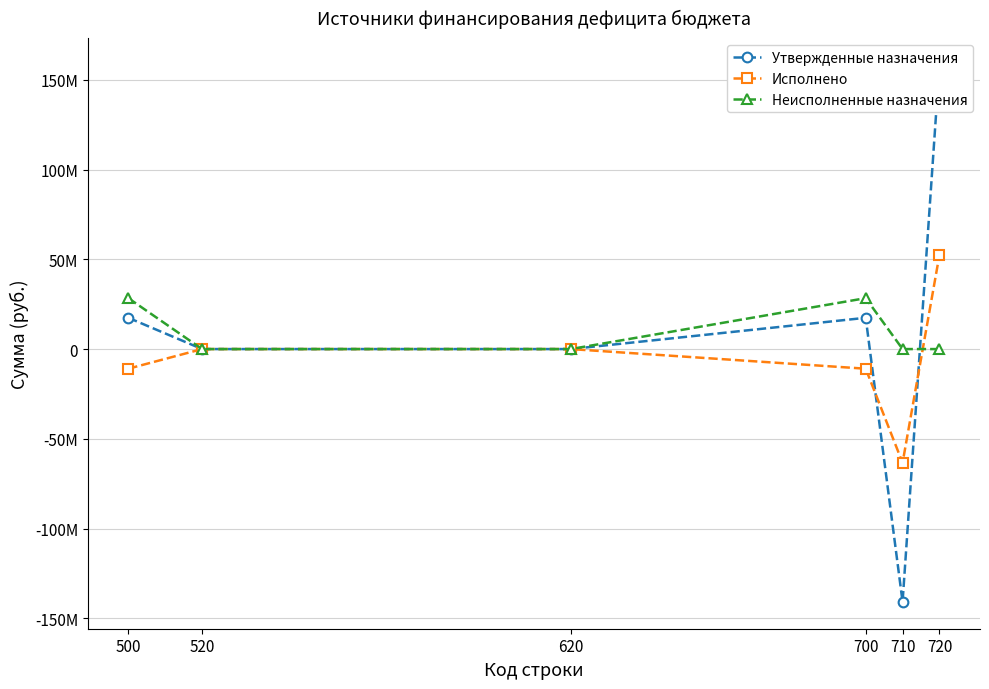

Which series has the largest total across all categories?

Неисполненные назначения